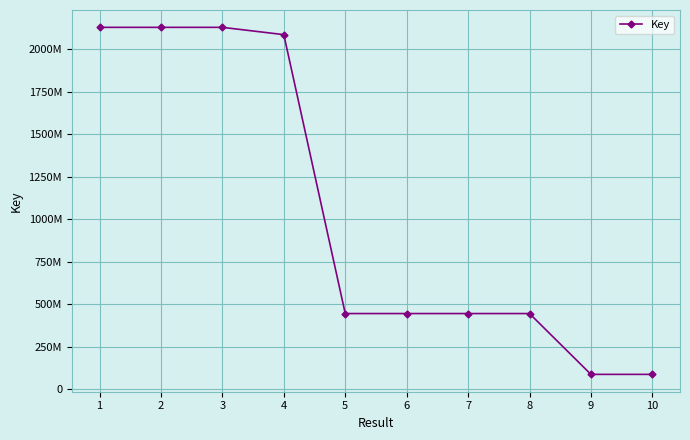

Is this an area chart (filled region under the line)?

No